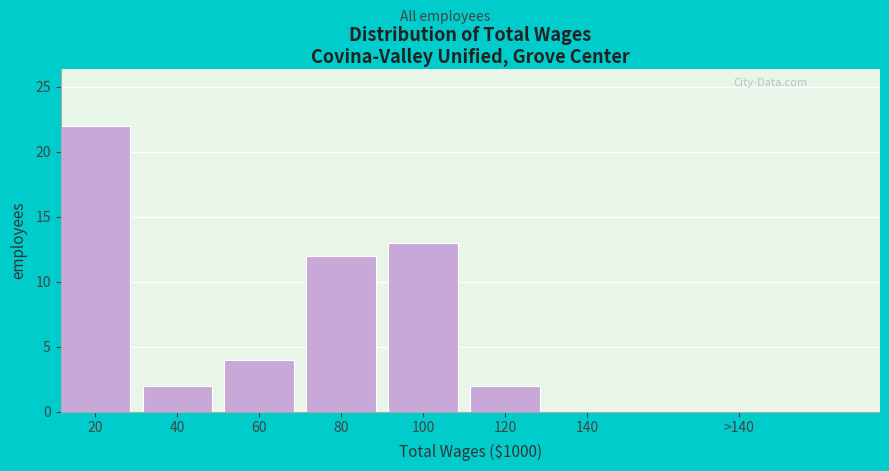

Reading right to left, what are all the values shown in this chart?

>140=0	140=0	120=2	100=13	80=12	60=4	40=2	20=22